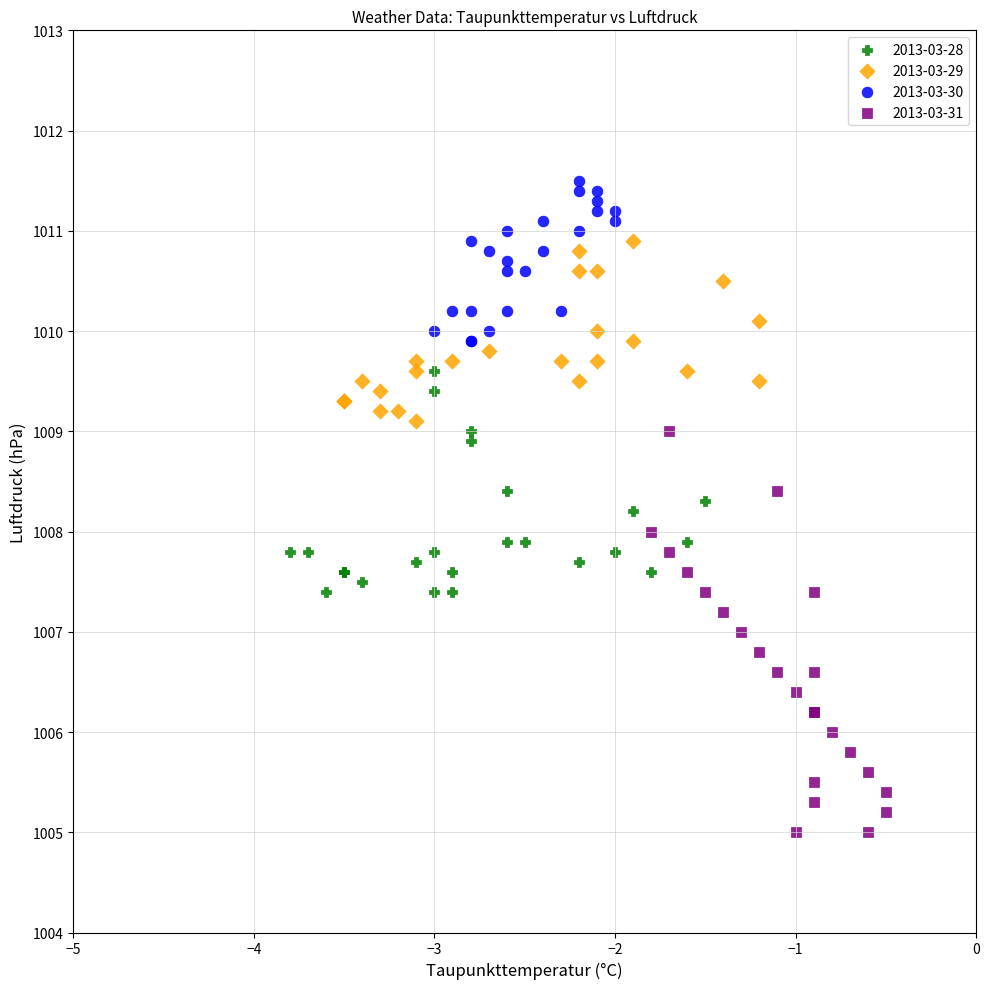

Which series has the largest Y range (max minus min)?

2013-03-31